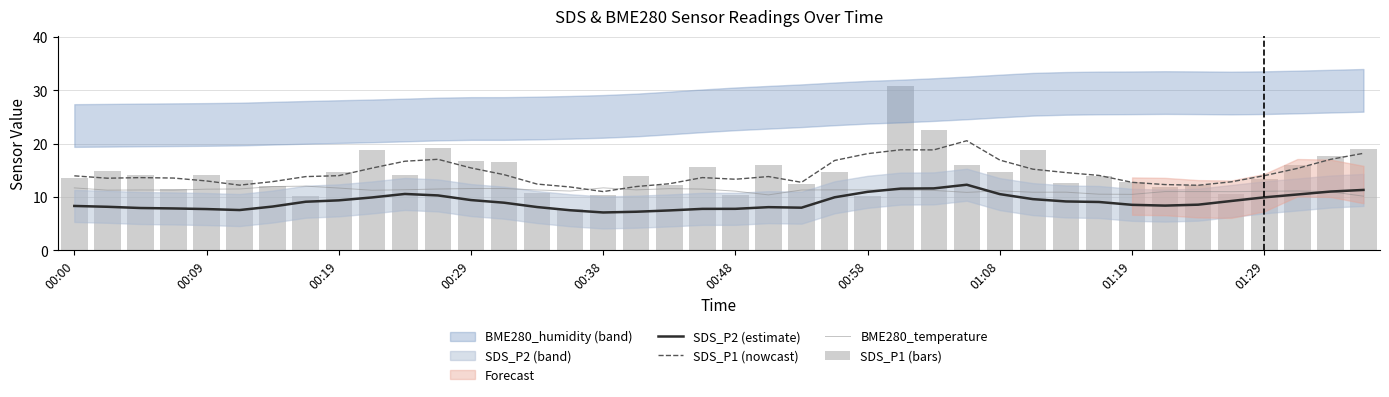

Rank the series at 25 from highest to lowest value.

SDS_P1 (bars), SDS_P1 (nowcast), SDS_P2 (estimate), BME280_temperature